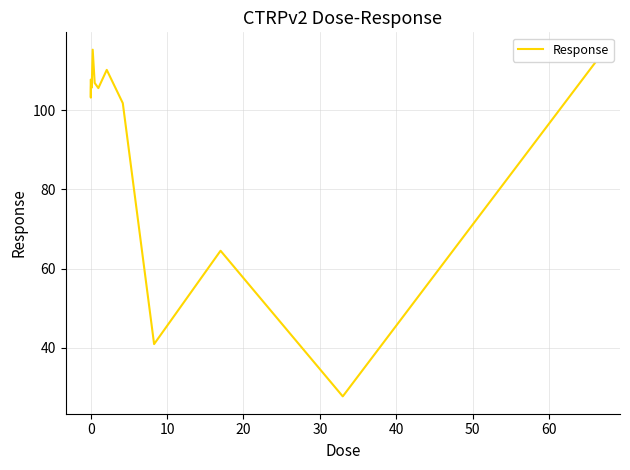

What is the greatest value displayed?

115.3